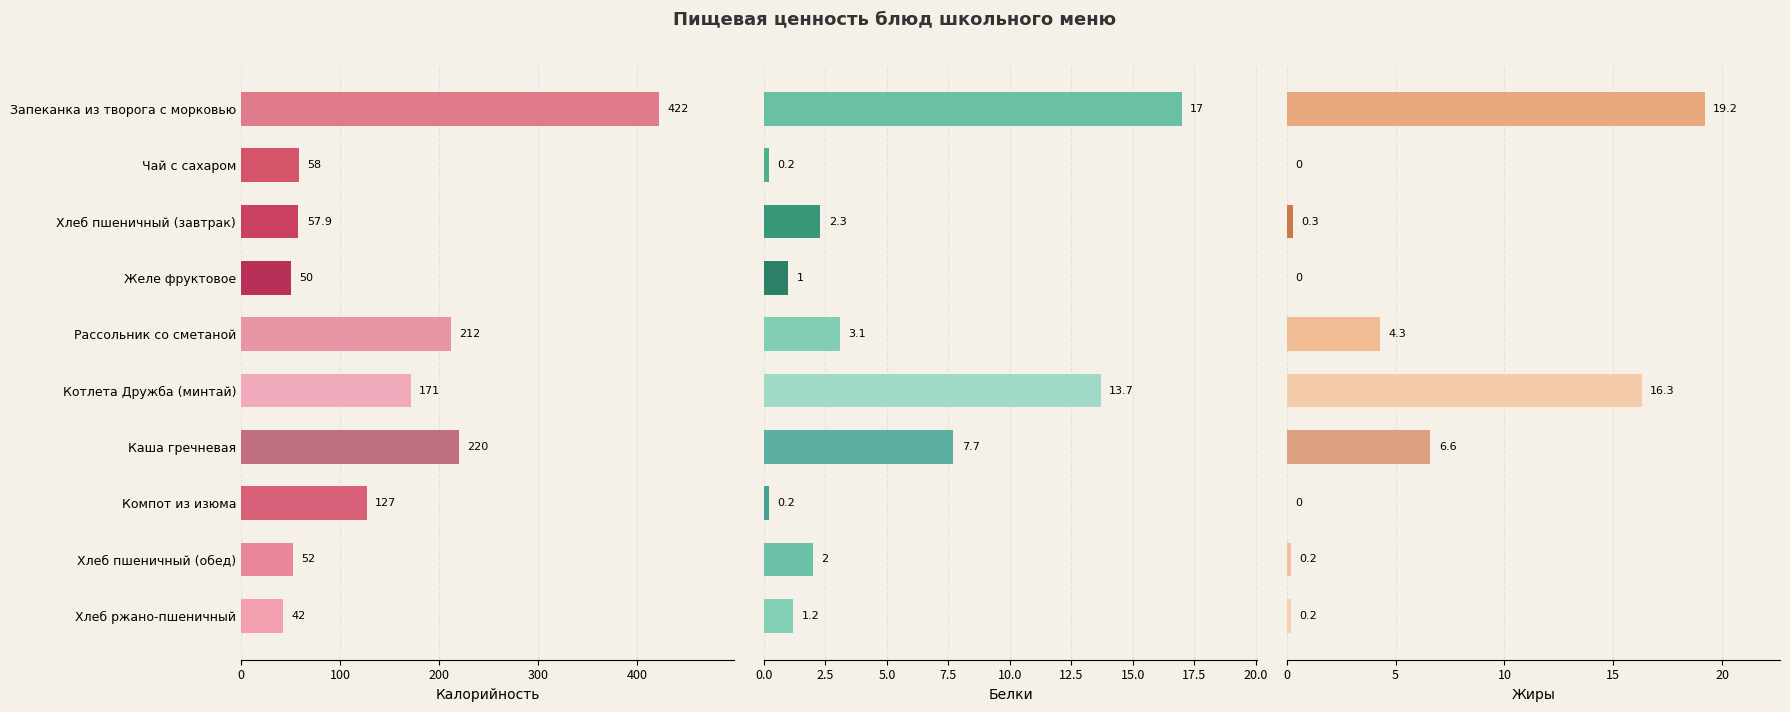

Rank the series at Рассольник со сметаной from highest to lowest value.

Калорийность, Жиры, Белки